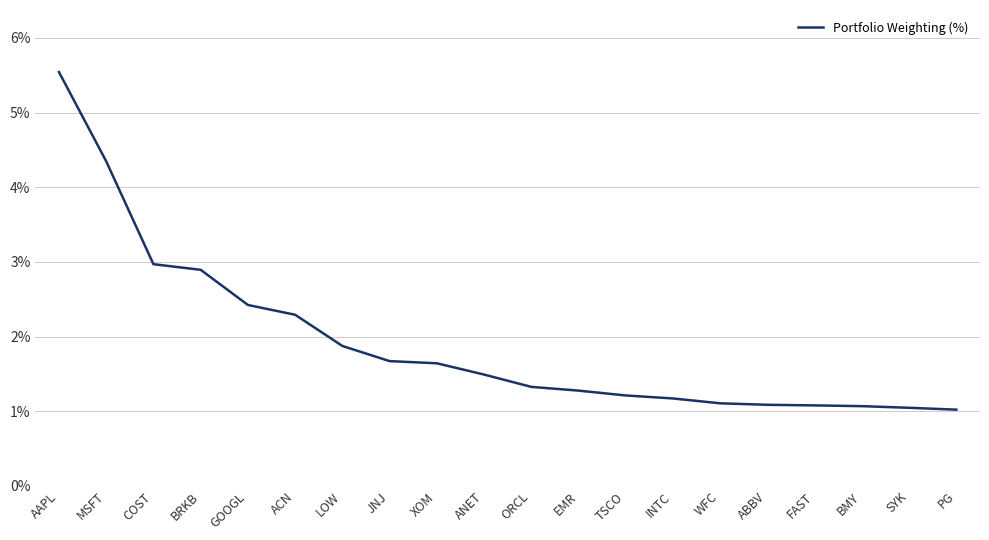

Approximately how many times larger is the value at LOW compared to ORCL?

1.4